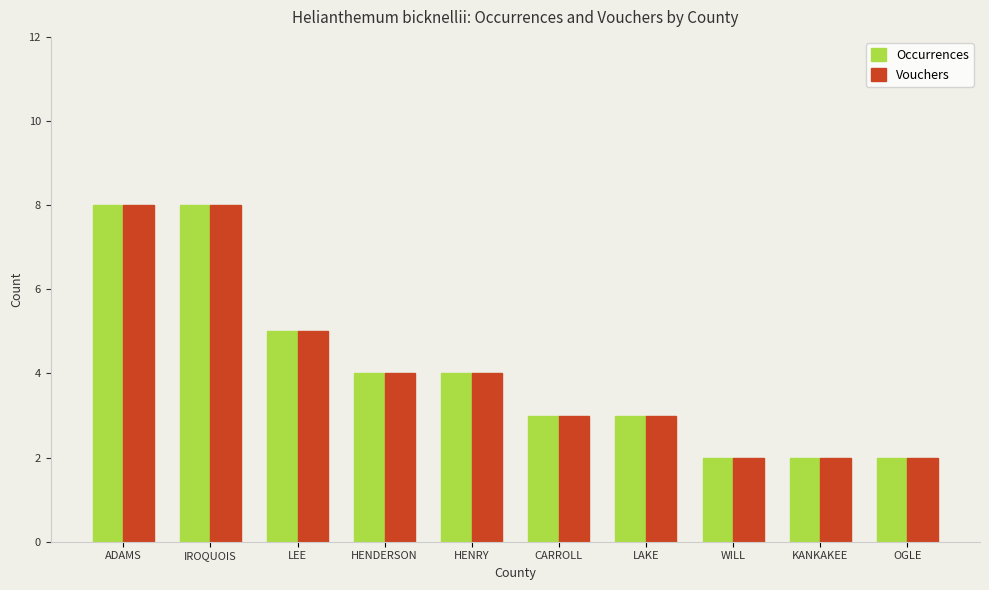

What is the difference between the second highest and minimum values in the Occurrences series?

6